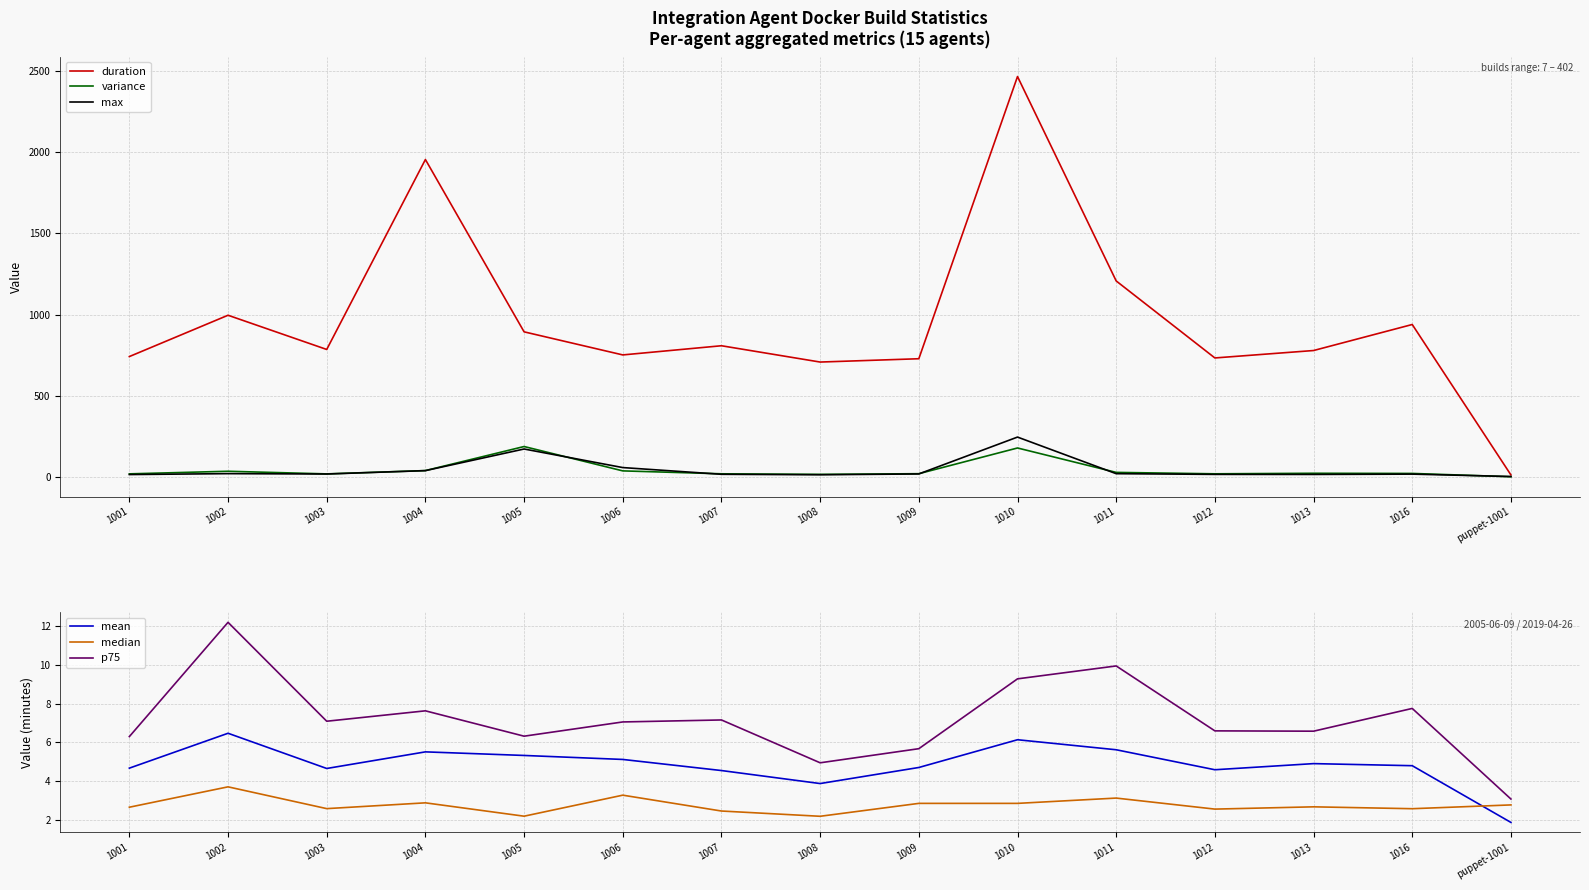

How many lines are shown in the chart?

6